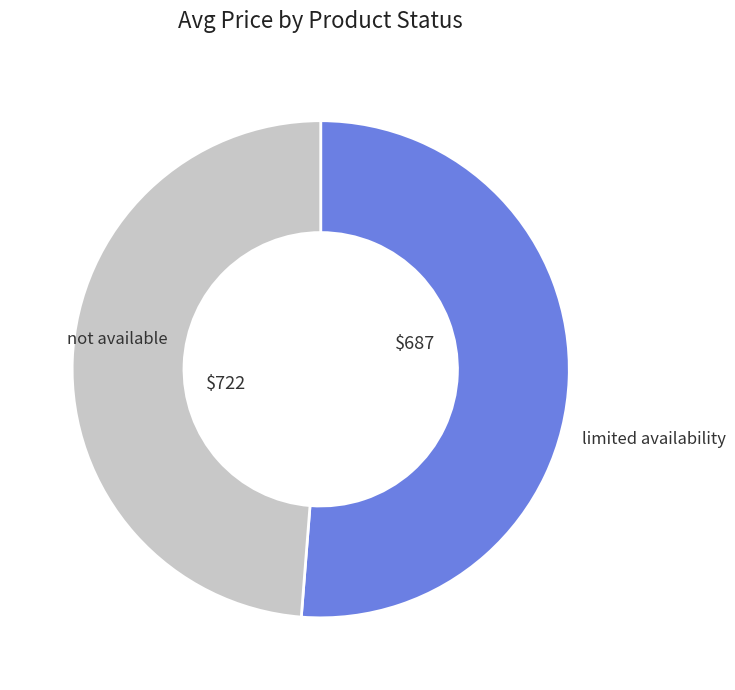

How many slices are in this pie chart?

2